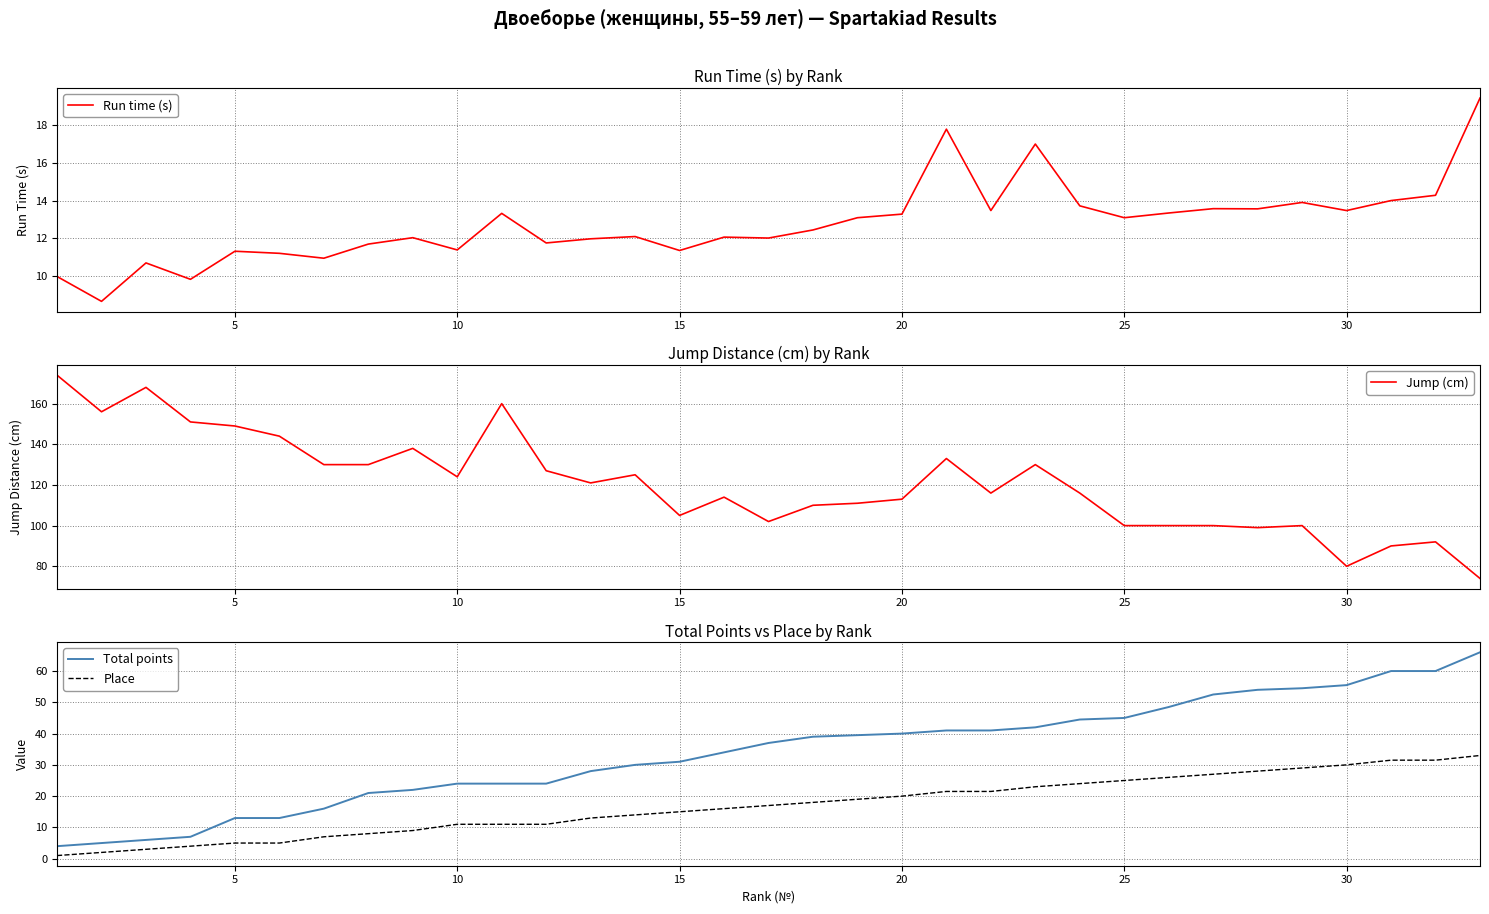

What is the highest value of the Run time (s) series?

19.4